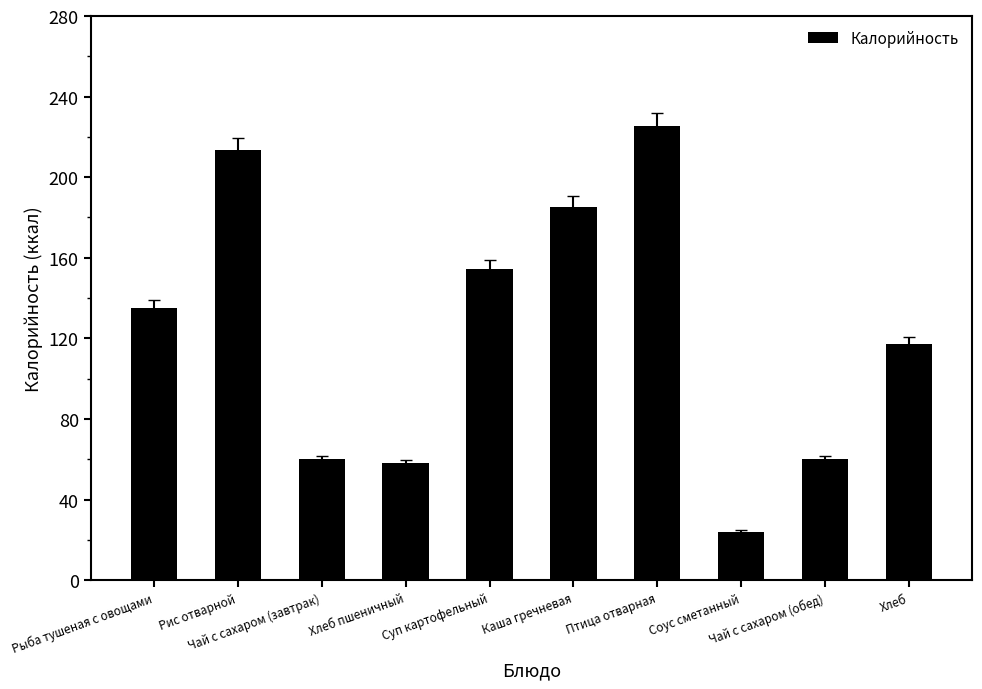

The value at Хлеб пшеничный is 90.3. True or false?

False